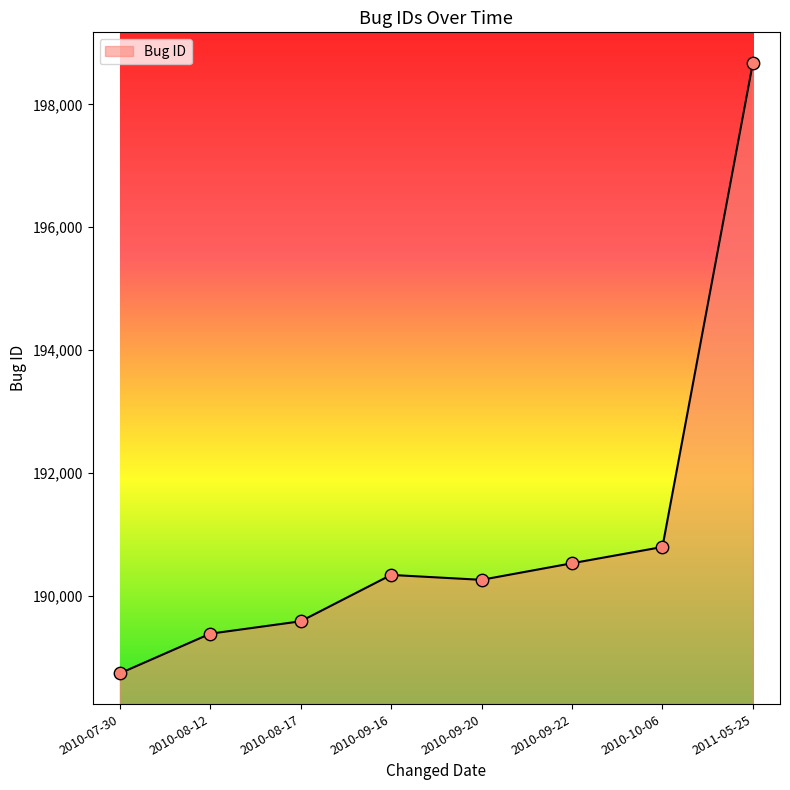

Between 2010-09-20 and 2010-10-06, which is larger?

2010-10-06